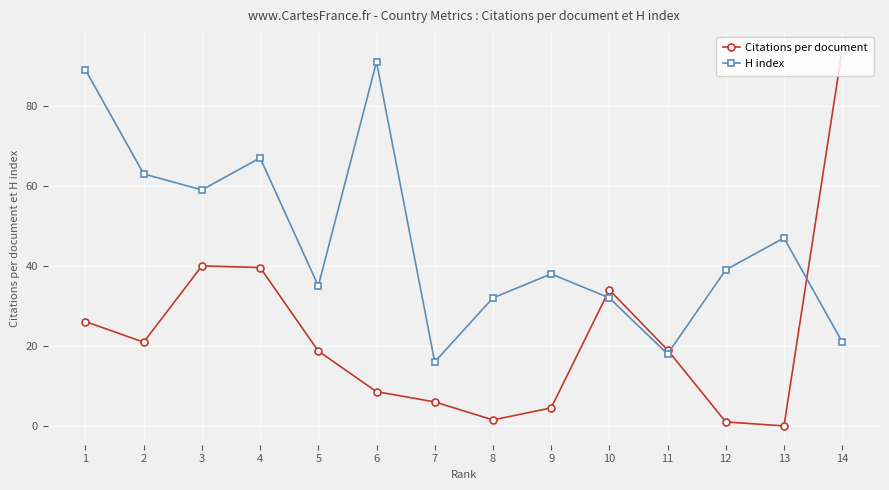

Between which two adjacent categories do H index and Citations per document first intersect?

9 and 10